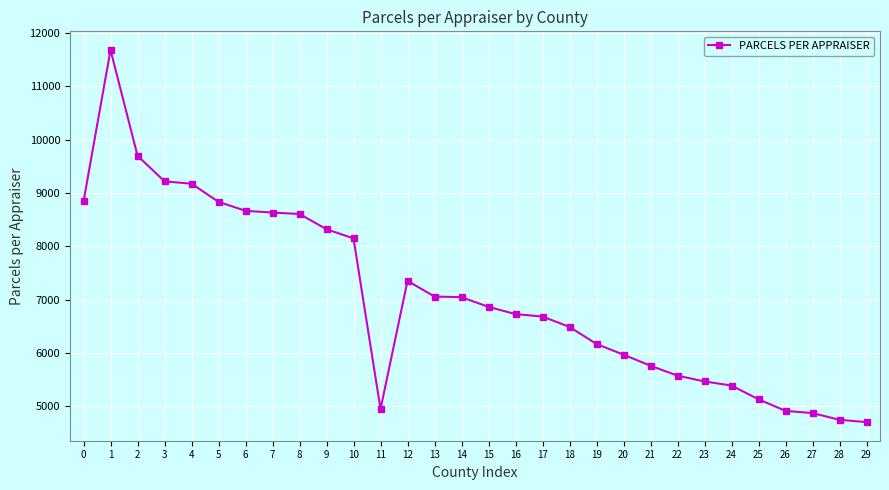

What is the maximum value shown in the chart?

11683.0